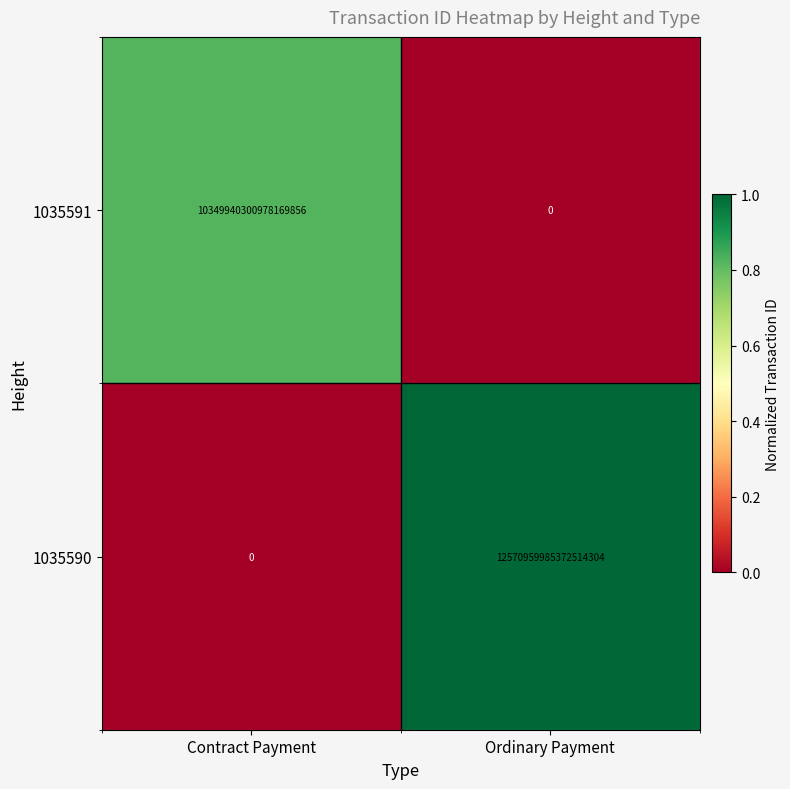

The 1035590 series shows 4480010196070114304 at Contract Payment. True or false?

False